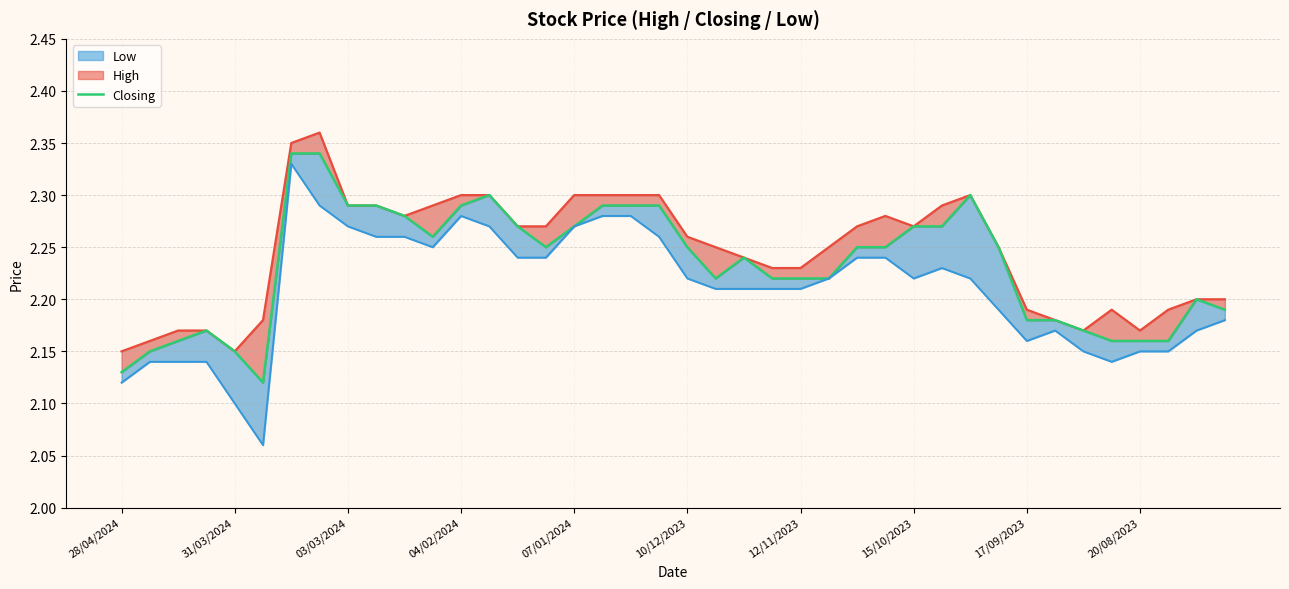

What is the value of the 40th point from the left?

2.2